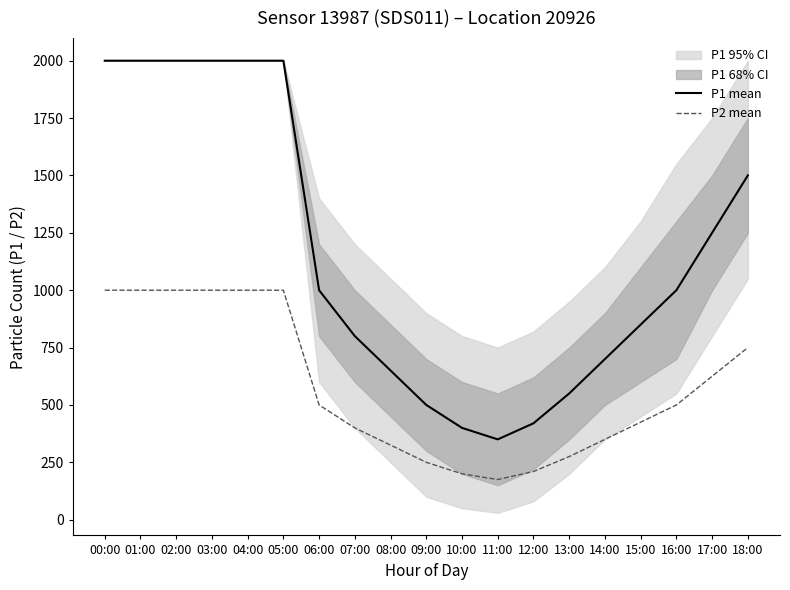

Is this an area chart (filled region under the line)?

No